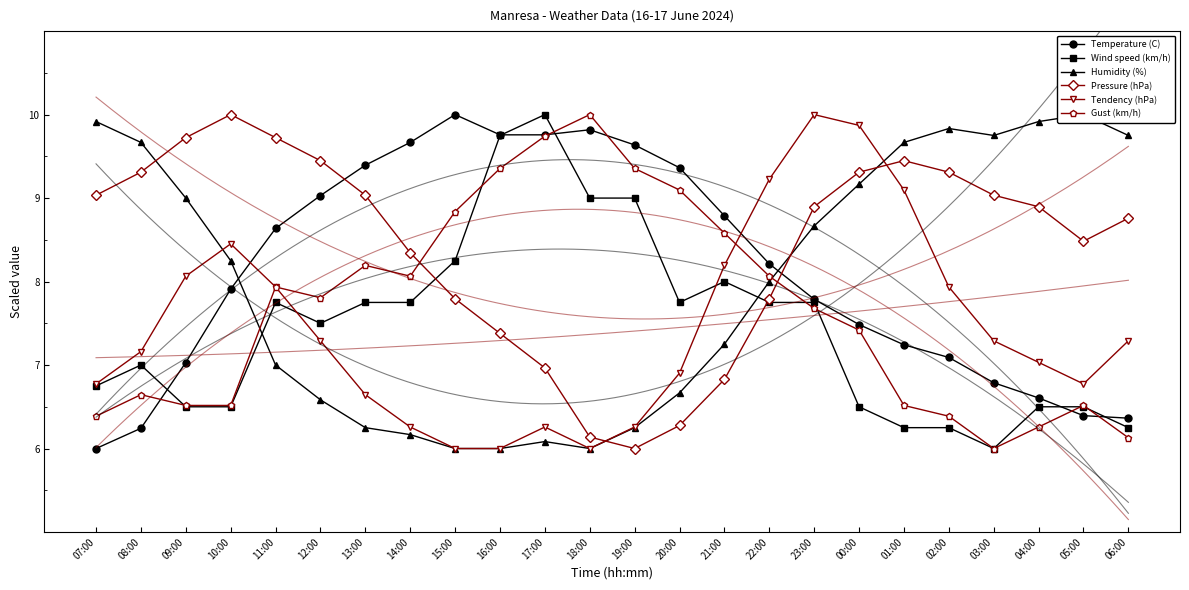

Reading left to right, what are all the values shown in this chart?

Temperature (C): 6.0	6.2	7.0	7.9	8.6	9.0	9.4	9.7	10.0	9.8	9.8	9.8	9.6	9.4	8.8	8.2	7.8	7.5	7.2	7.1	6.8	6.6	6.4	6.4
Wind speed (km/h): 6.8	7.0	6.5	6.5	7.8	7.5	7.8	7.8	8.2	9.8	10.0	9.0	9.0	7.8	8.0	7.8	7.8	6.5	6.2	6.2	6.0	6.5	6.5	6.2
Humidity (%): 9.9	9.7	9.0	8.2	7.0	6.6	6.2	6.2	6.0	6.0	6.1	6.0	6.2	6.7	7.2	8.0	8.7	9.2	9.7	9.8	9.8	9.9	10.0	9.8
Pressure (hPa): 9.0	9.3	9.7	10.0	9.7	9.4	9.0	8.3	7.8	7.4	7.0	6.1	6.0	6.3	6.8	7.8	8.9	9.3	9.4	9.3	9.0	8.9	8.5	8.8
Tendency (hPa): 6.8	7.2	8.1	8.5	7.9	7.3	6.6	6.3	6.0	6.0	6.3	6.0	6.3	6.9	8.2	9.2	10.0	9.9	9.1	7.9	7.3	7.0	6.8	7.3
Gust (km/h): 6.4	6.6	6.5	6.5	7.9	7.8	8.2	8.1	8.8	9.4	9.7	10.0	9.4	9.1	8.6	8.1	7.7	7.4	6.5	6.4	6.0	6.3	6.5	6.1